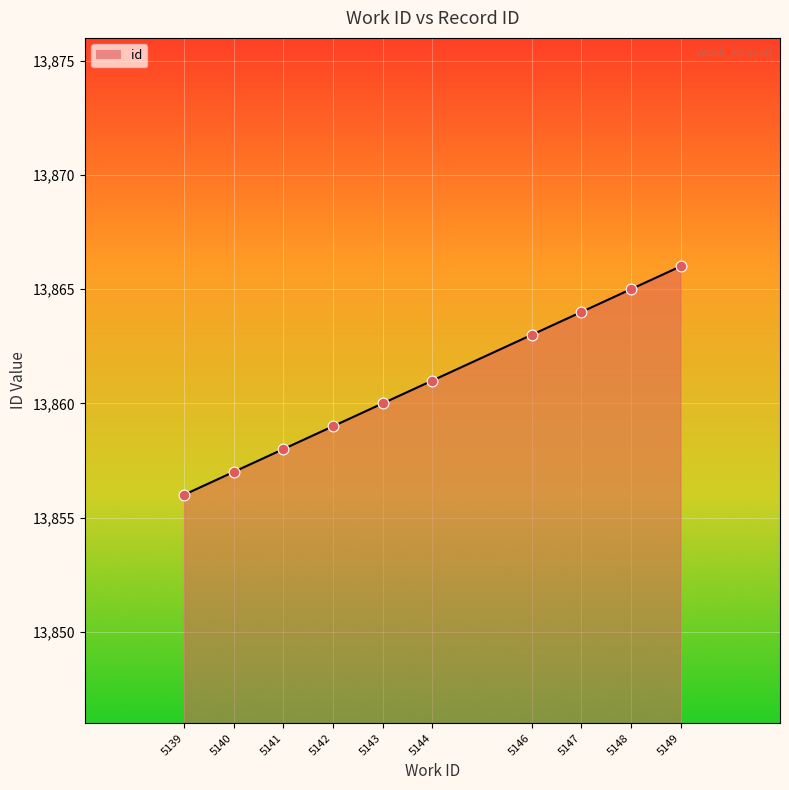

What is the change in value from 5142 to 5146?

+4